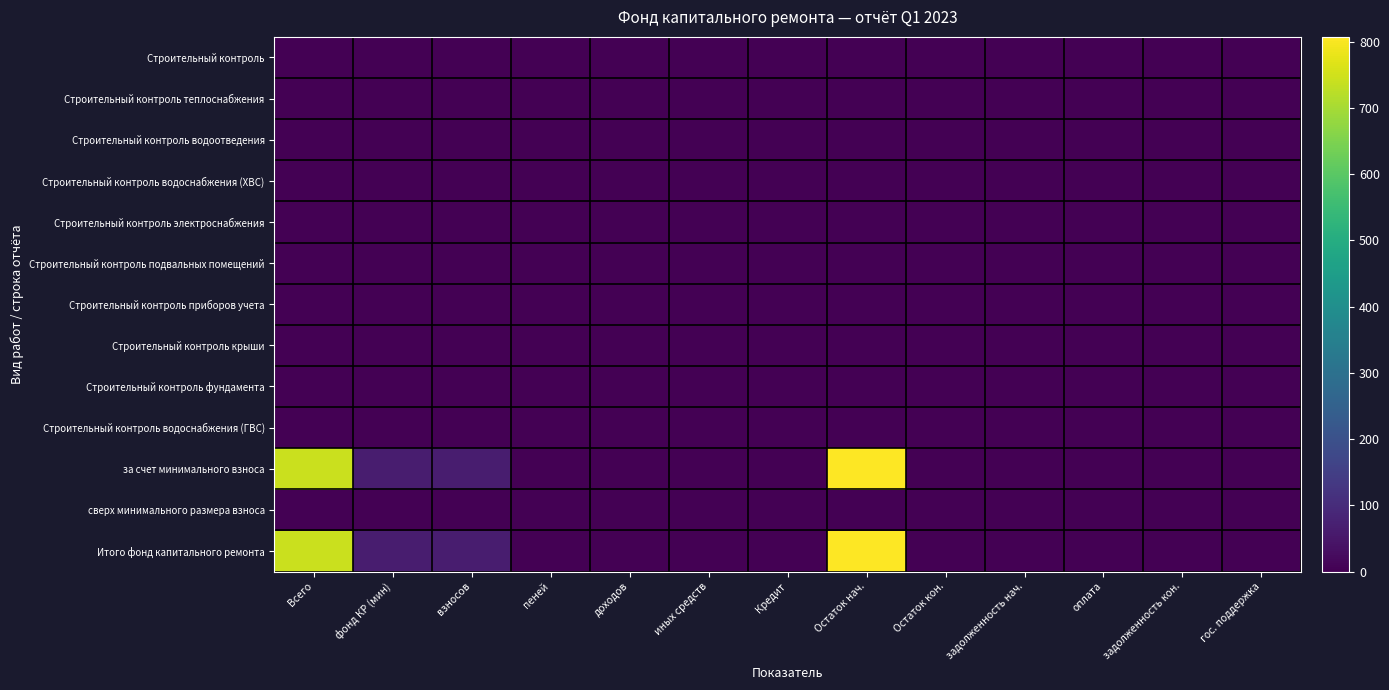

Which category has the highest value across all series?

Остаток нач.